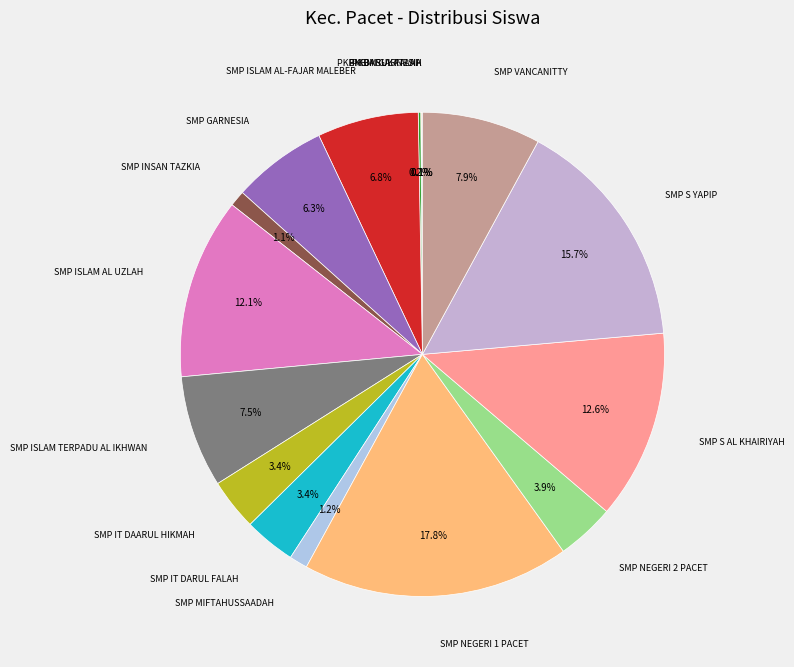

Is there any slice that represents more than half of the pie?

No